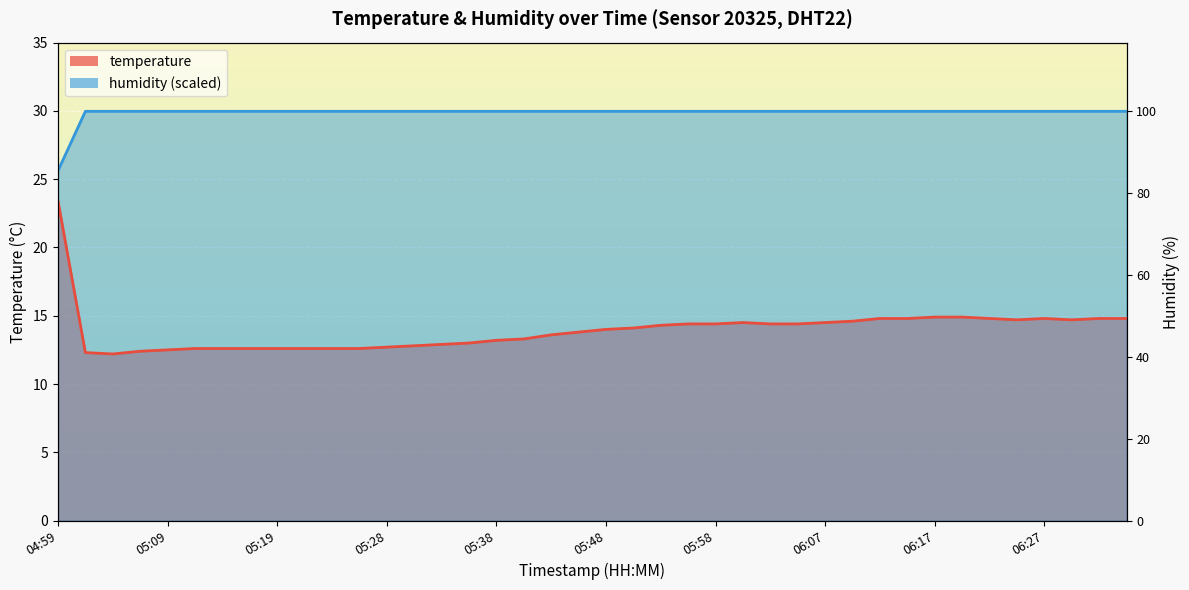

True or false: humidity has more than 2 interior local peaks.

False